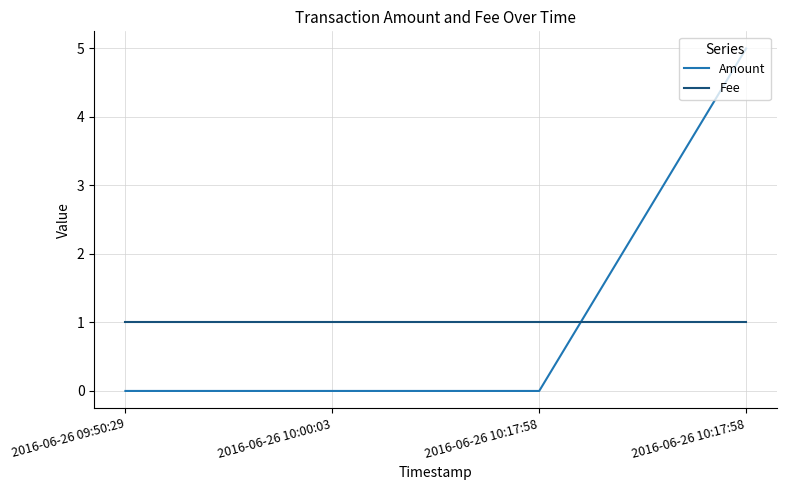

What is the maximum value for Fee?

1